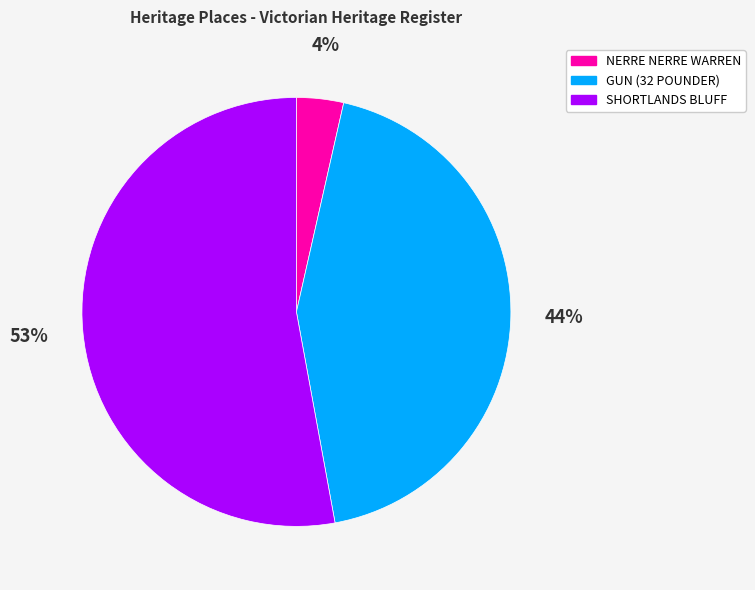

What percentage is the NERRE NERRE WARREN slice, to the nearest percent?

4%